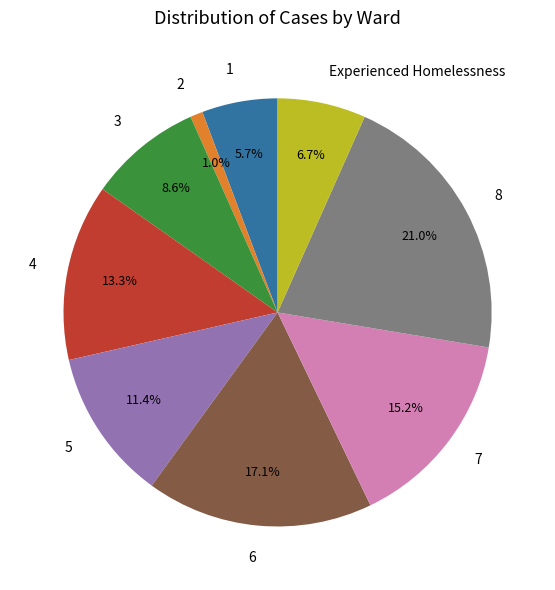

To the nearest percent, what percentage of the pie is 5?

11%